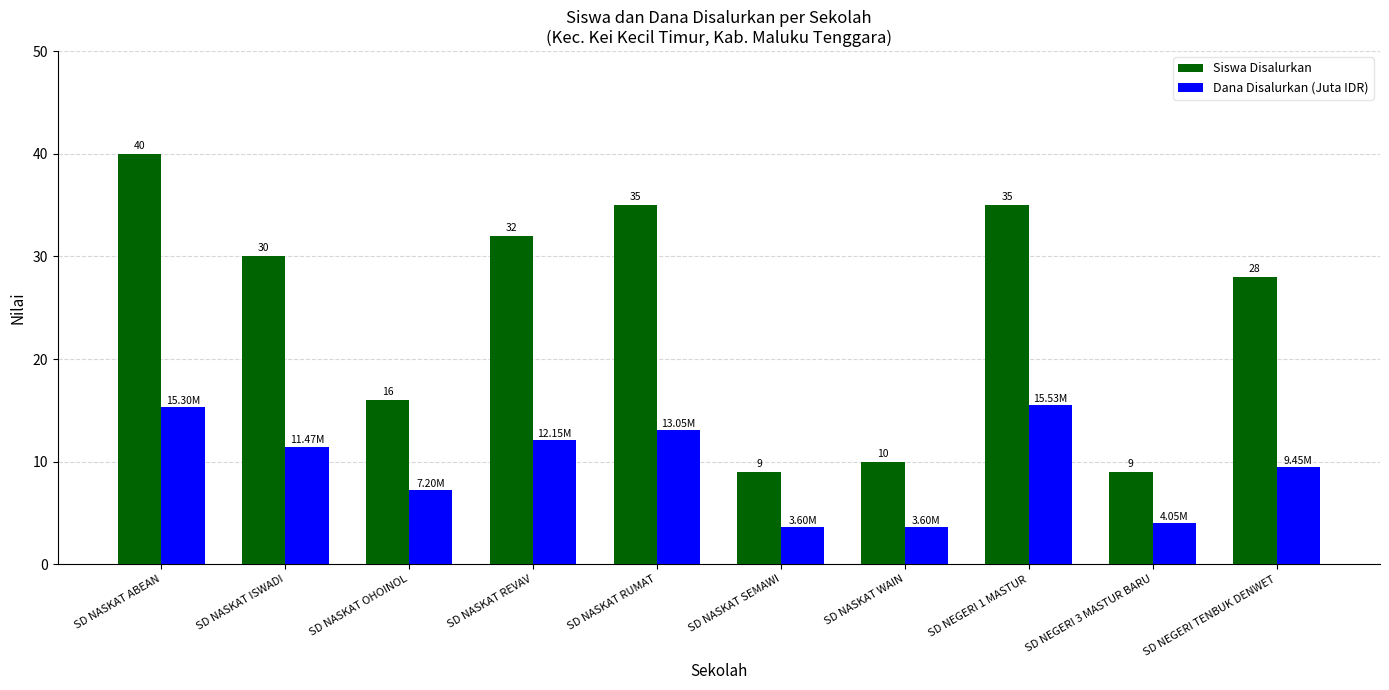

List the series in order of their peak value, highest first.

Siswa Disalurkan, Dana Disalurkan (Juta IDR)